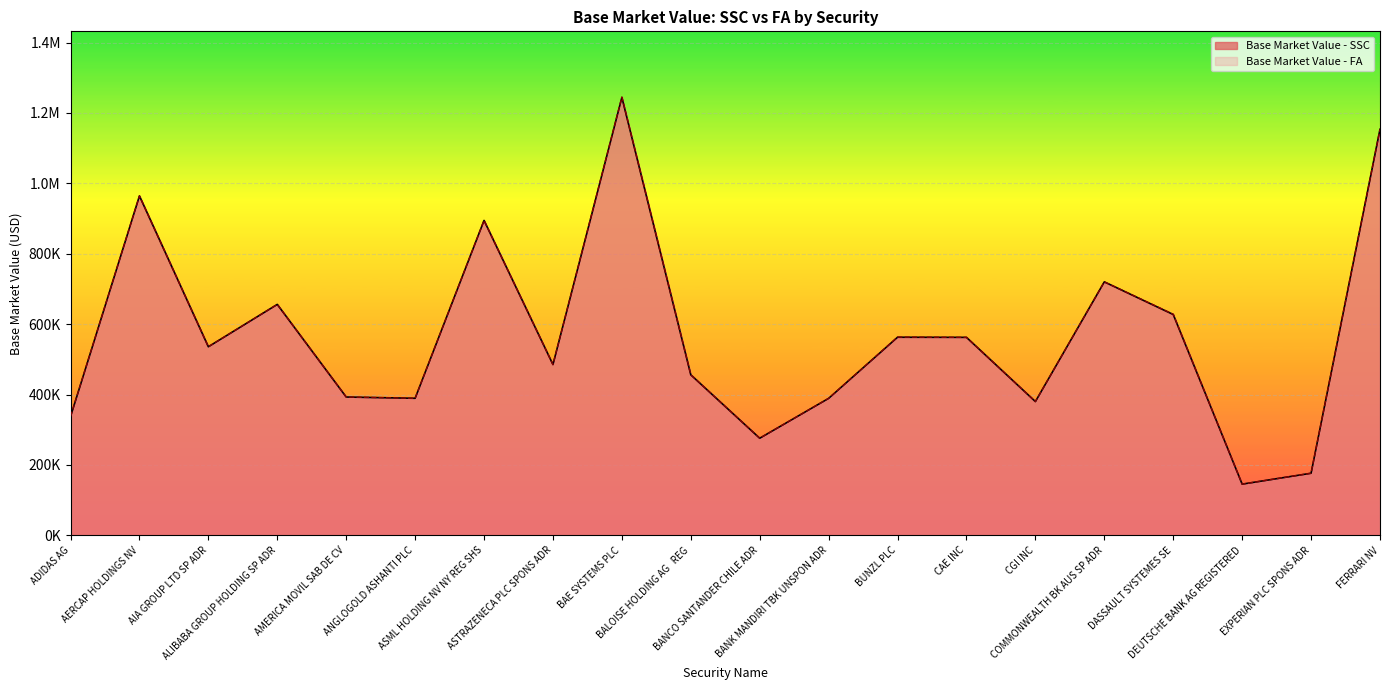

Which category has the highest value in the Base Market Value - SSC series?

BAE SYSTEMS PLC